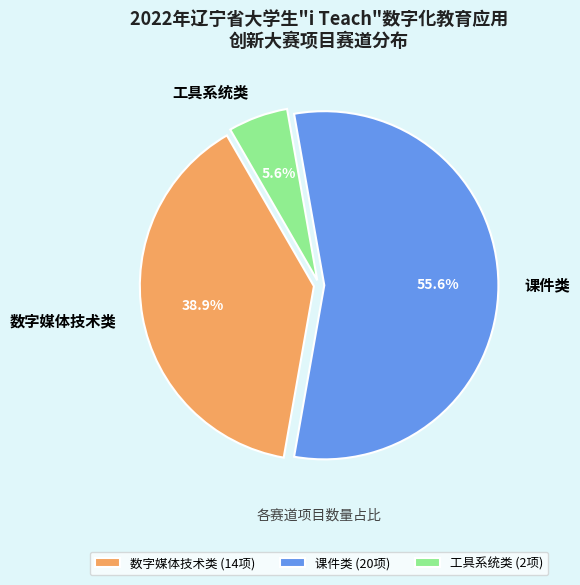

To the nearest percent, what is the average slice percentage?

33%